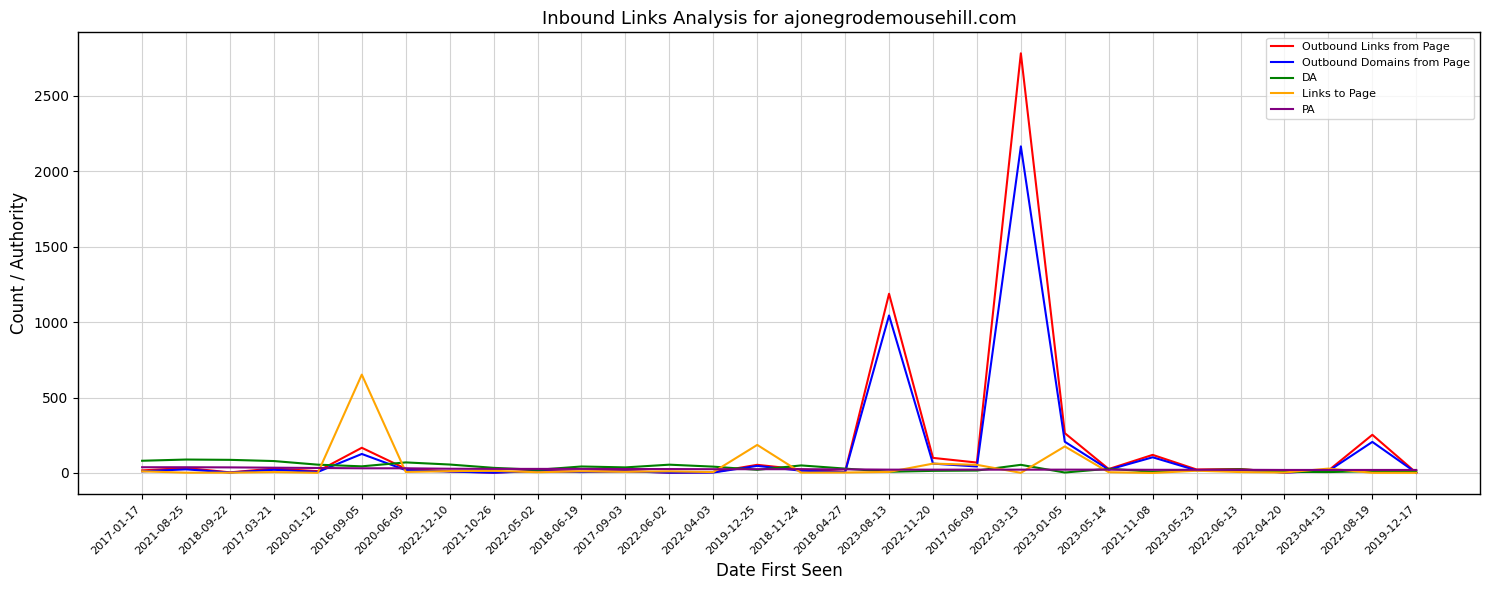

What are all the series names shown in the legend?

Outbound Links from Page, Outbound Domains from Page, DA, Links to Page, PA